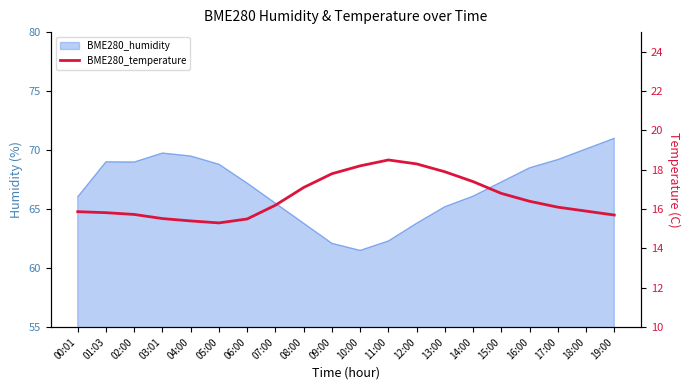

Is it true that the value at 11:00 is 10.4?

False